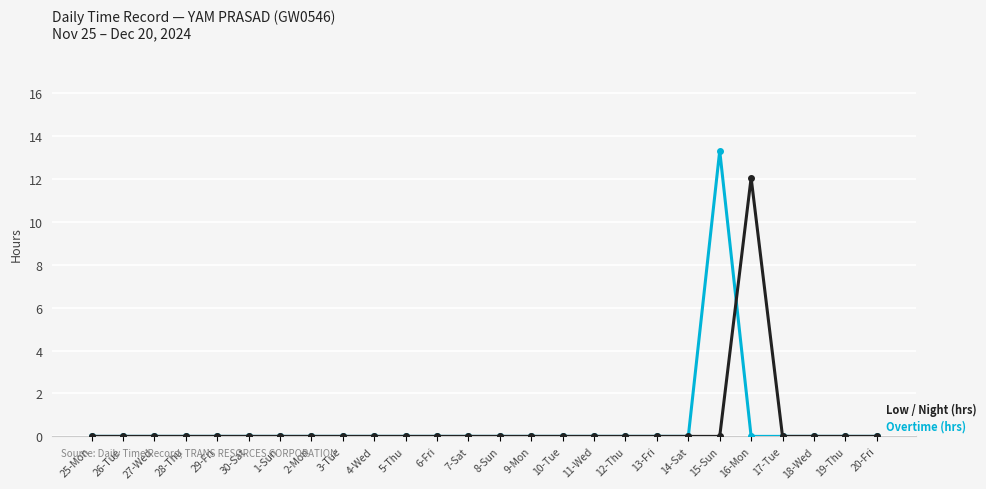

What is the label of the 19th point from the left?

13-Fri